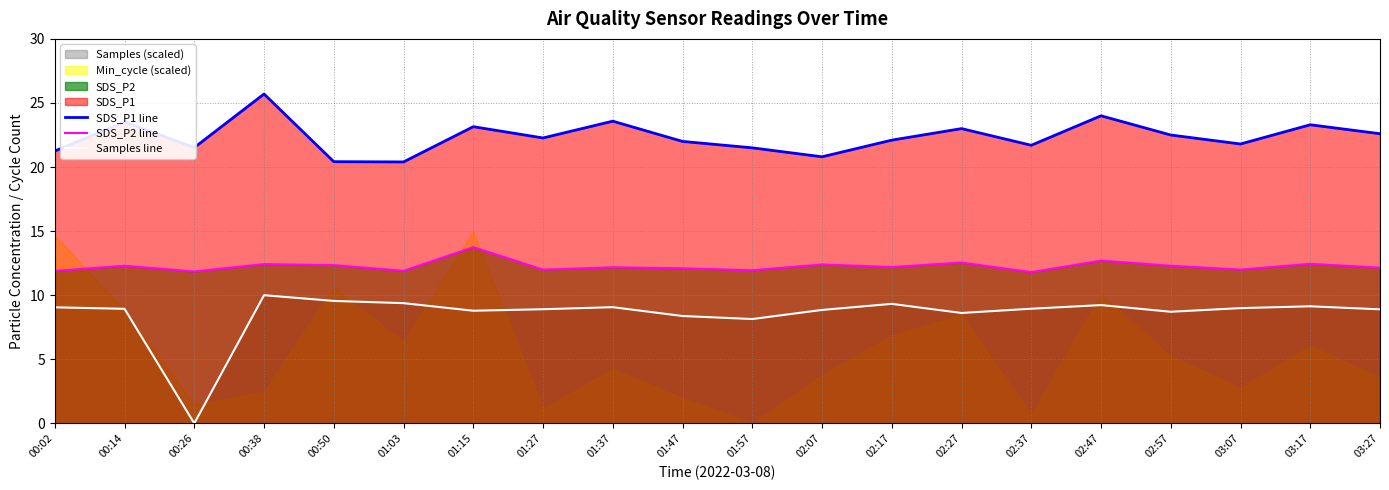

What is the label of the 17th point from the right?

00:38